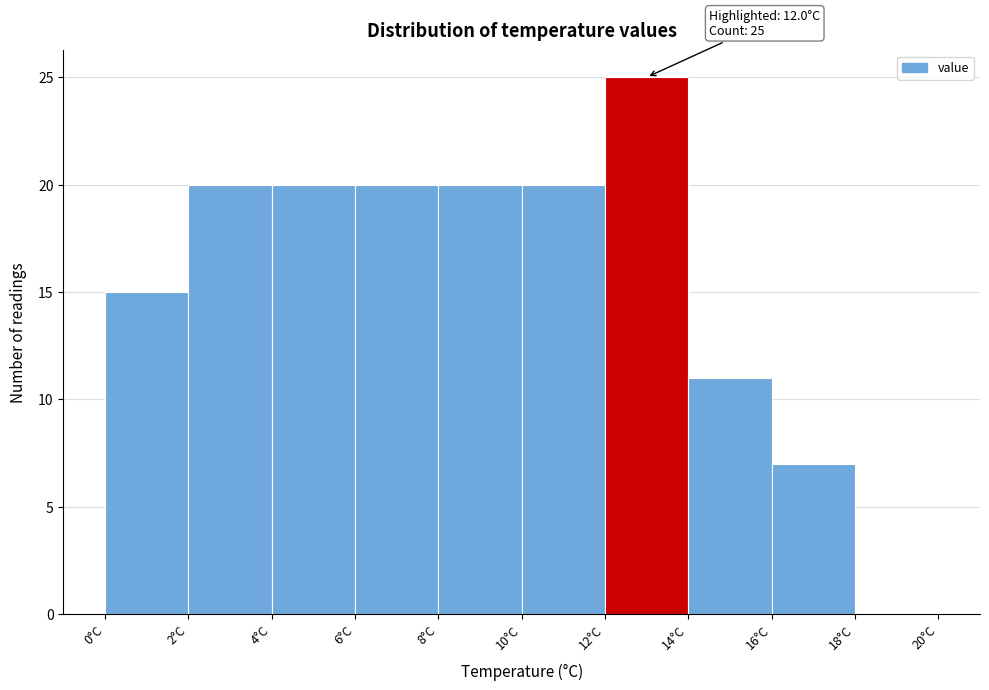

Which range on the x-axis has the tallest bar?

12 to 14